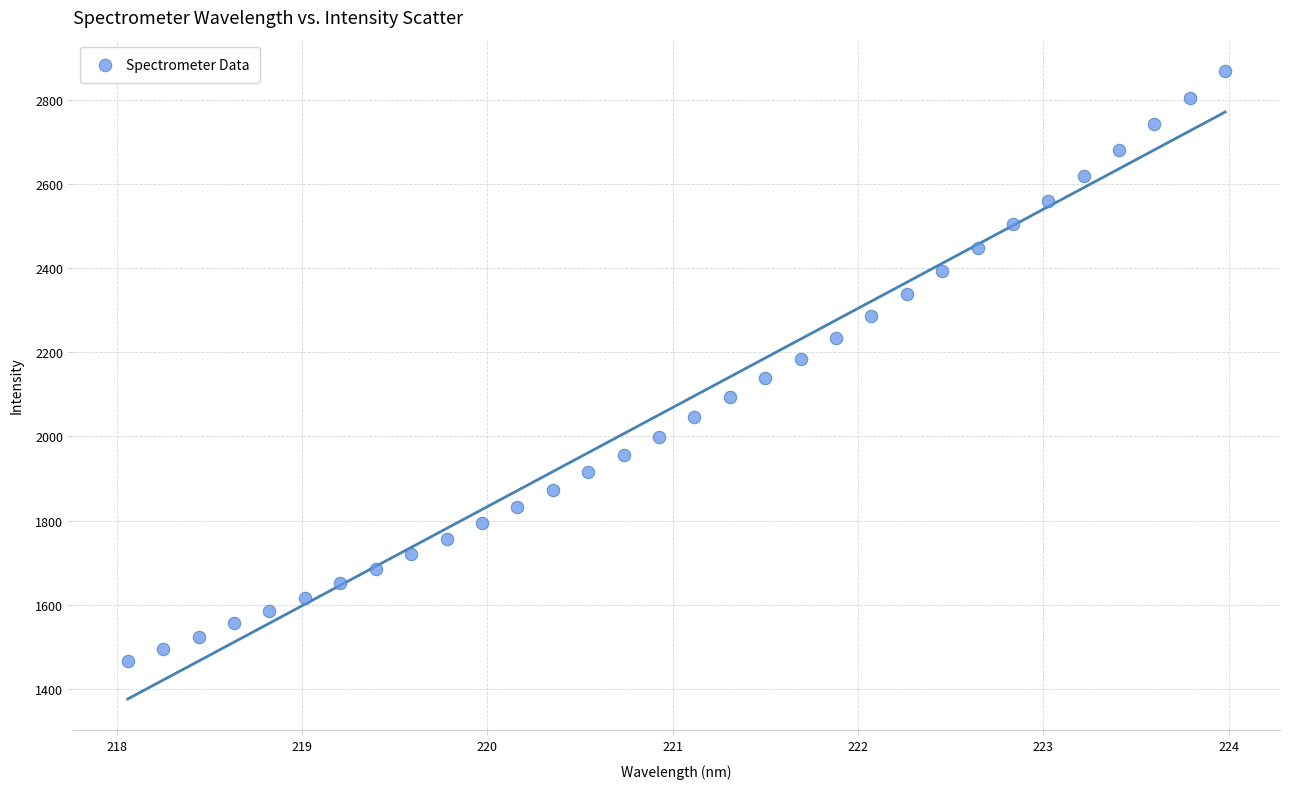

What is the range of X values (max minus min)?

5.9